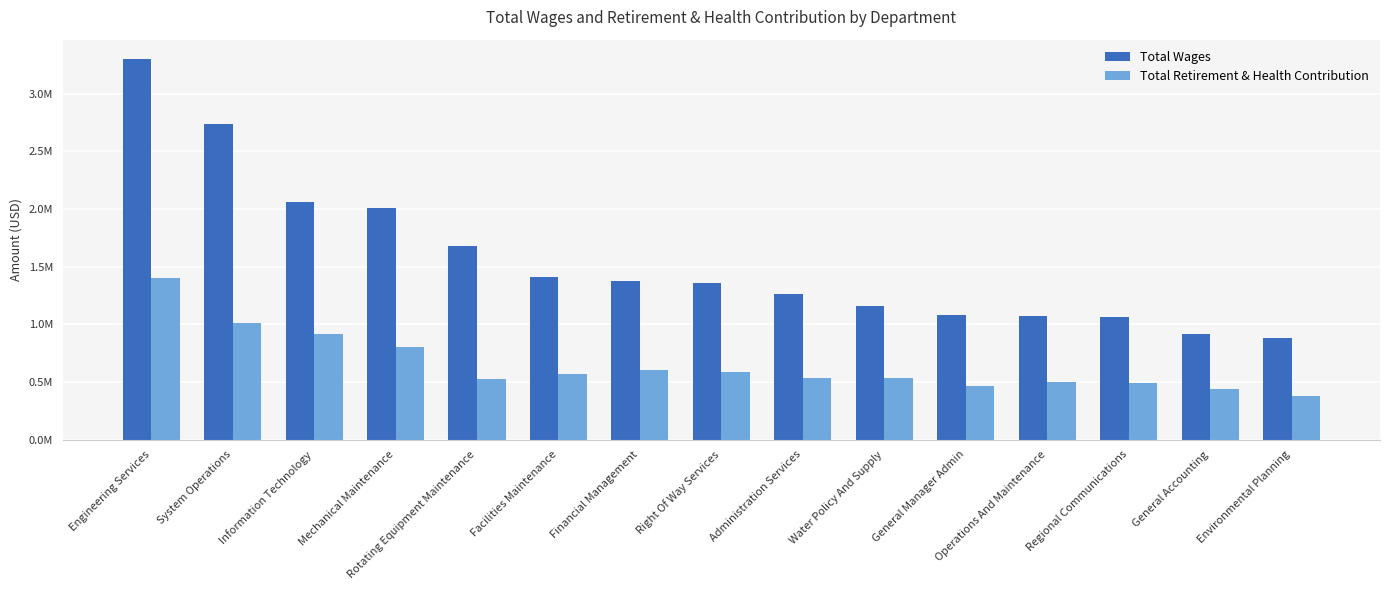

What is the highest value of the Total Wages series?

3304228